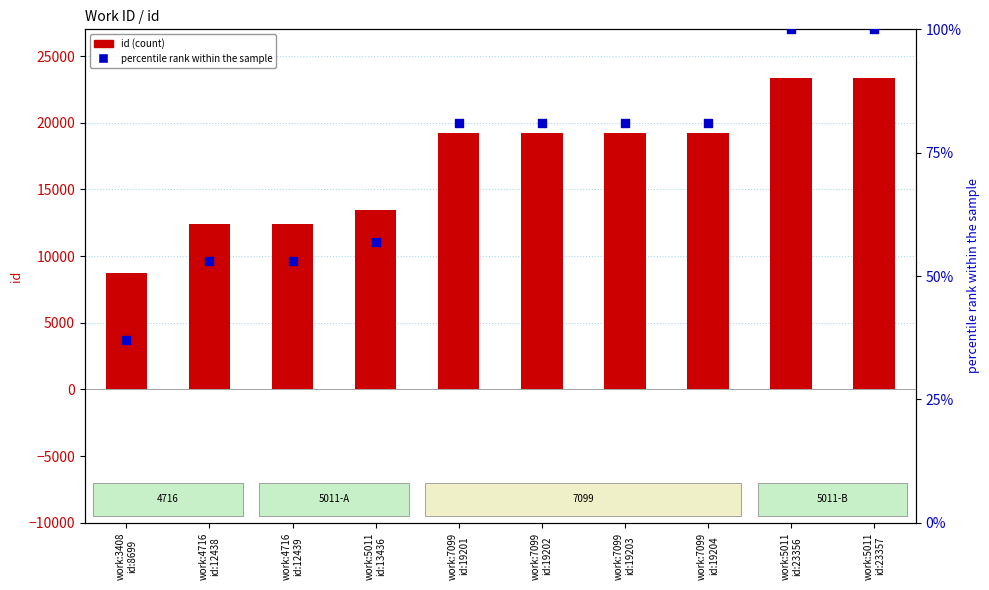

What are all the series names shown in the legend?

id, percentile rank within the sample